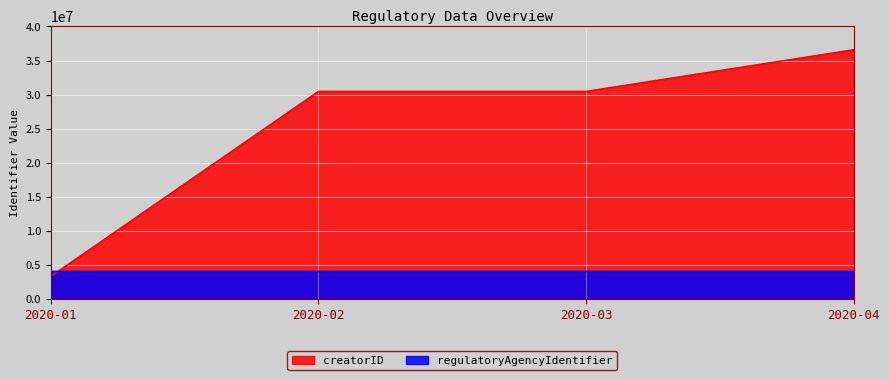

What is the smallest value displayed?

3356364